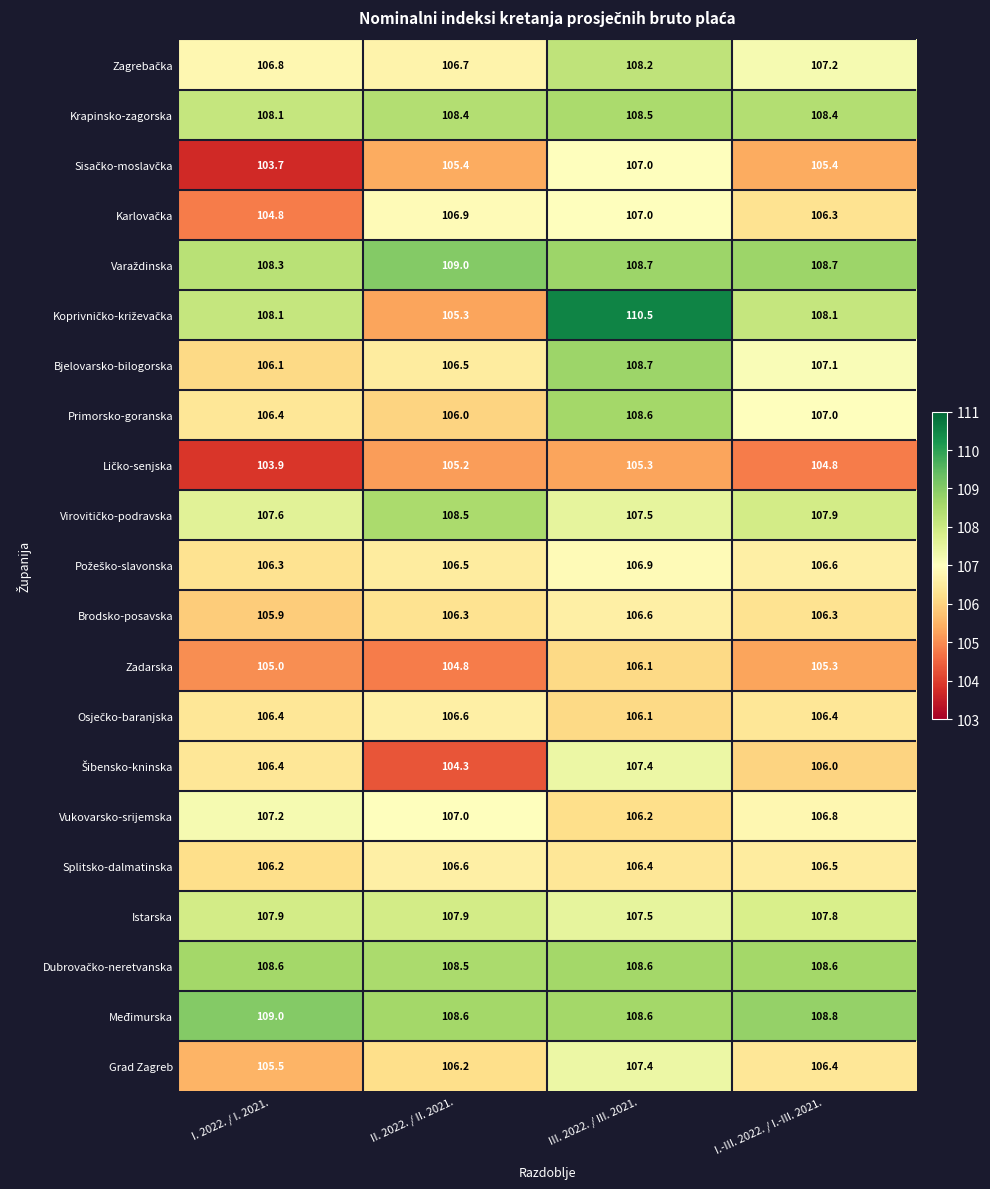

What is the smallest value displayed?

103.7